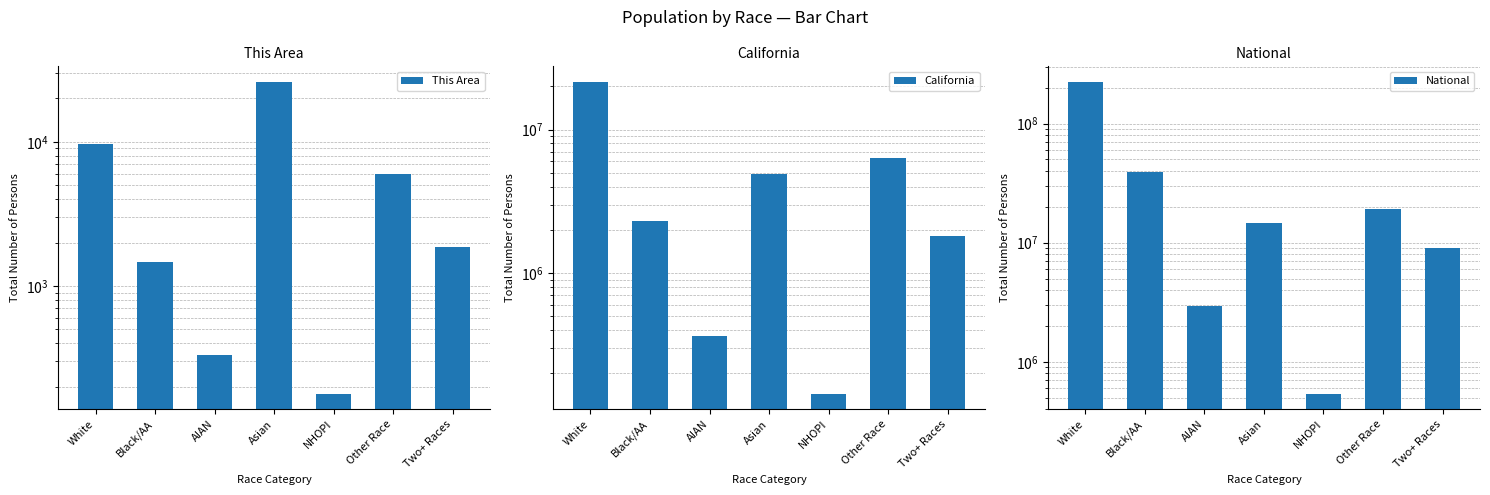

Reading right to left, transcribe all the data shown in this chart.

This Area: 1866	5957	179	26023	332	1470	9701
California: 1815384	6317372	144386	4861007	362801	2299072	21453934
National: 9009073	19107368	540013	14674252	2932248	38929319	223553265